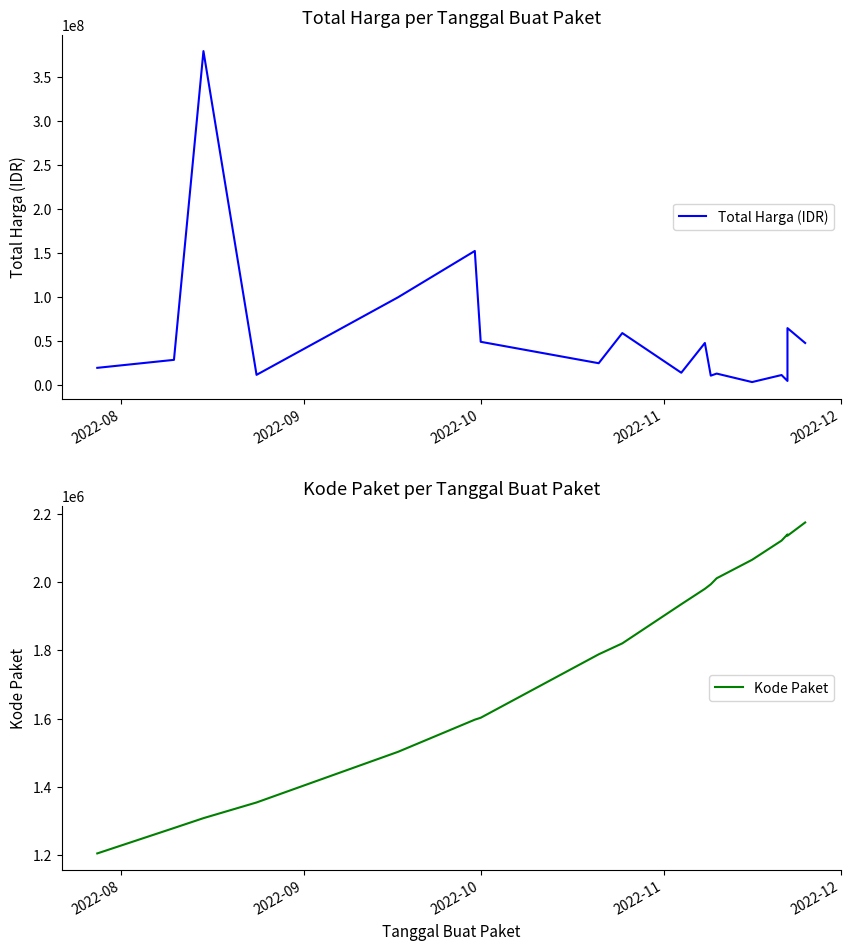

True or false: Kode Paket has more than 0 interior local peaks.

True